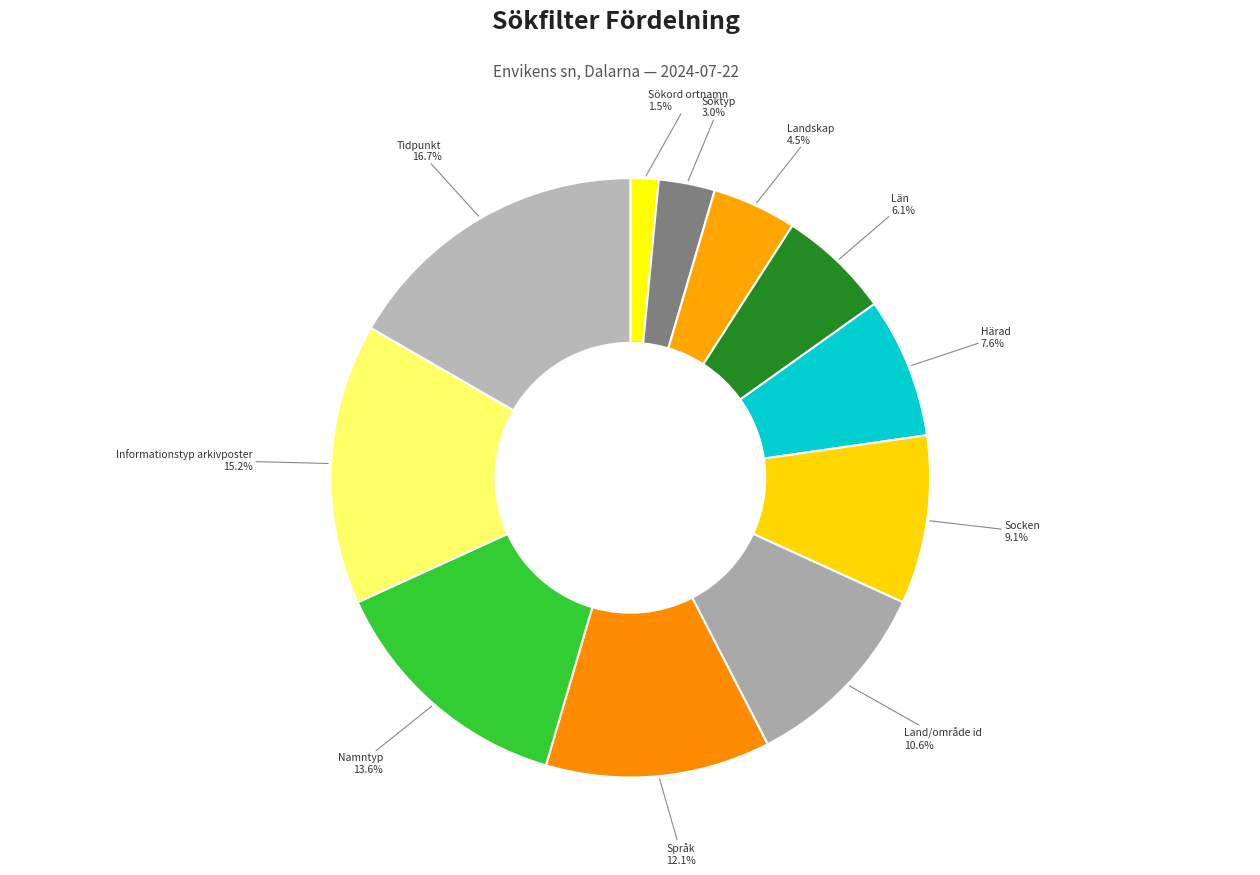

What percentage is NOT represented by Tidpunkt?

83.3%